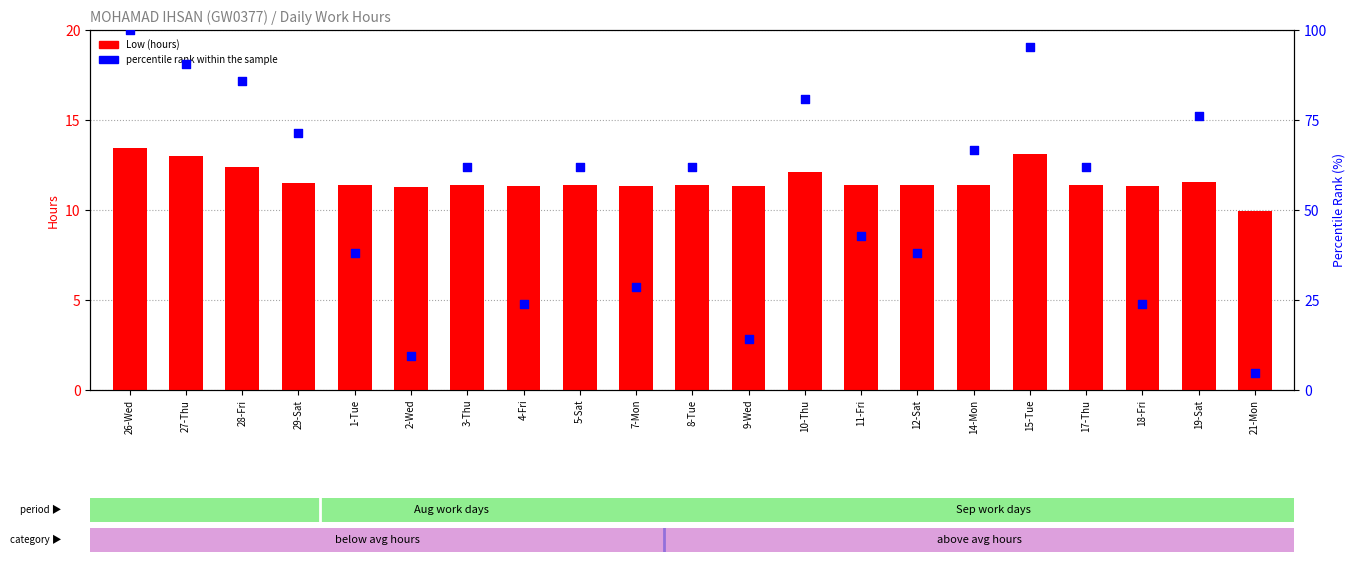

At which category is the sum across all series the highest?

26-Wed